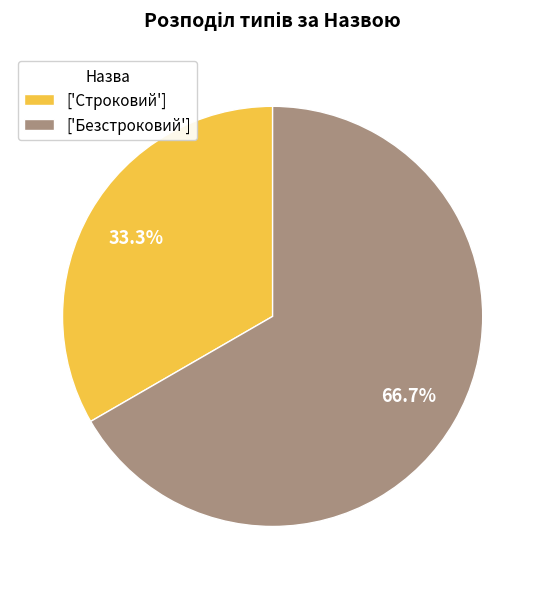

Approximately how many times larger is the value at ['Безстроковий'] compared to ['Строковий']?

2.0